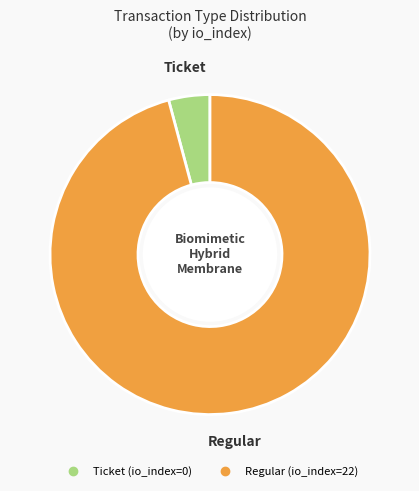

How many segments does this pie chart have?

2